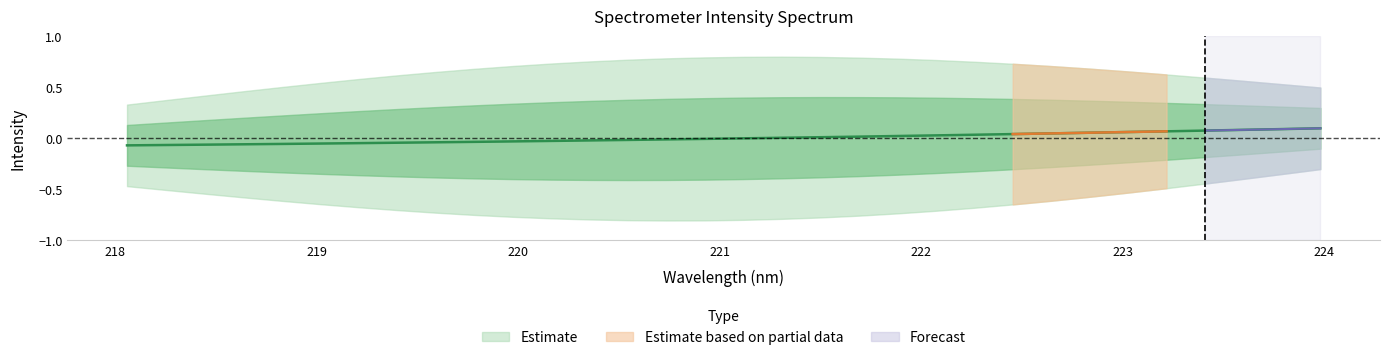

Which label corresponds to the largest value in the chart?

223.9802